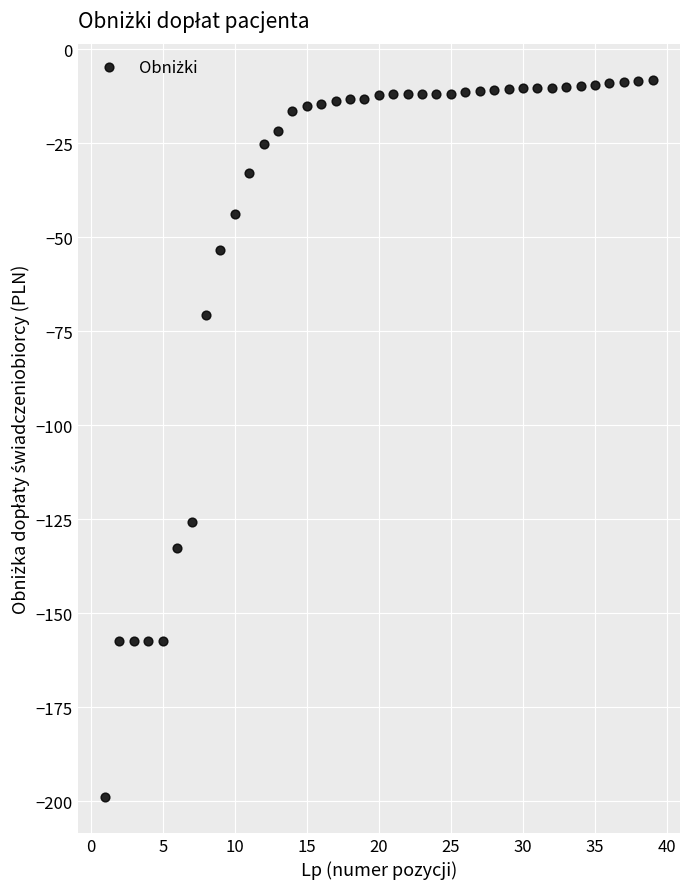

What is the range of X values (max minus min)?

38.0